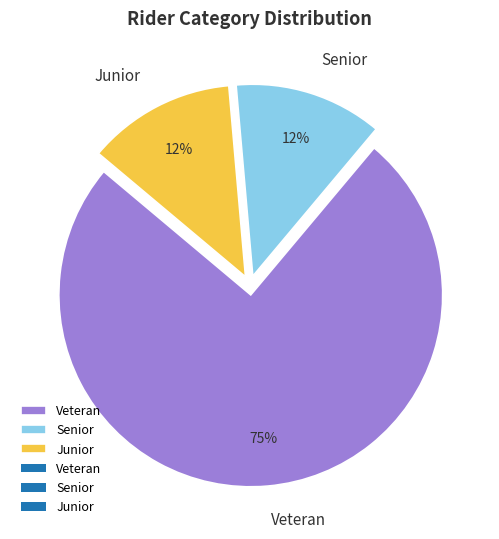

Do Senior and Veteran together represent more than half of the pie?

Yes